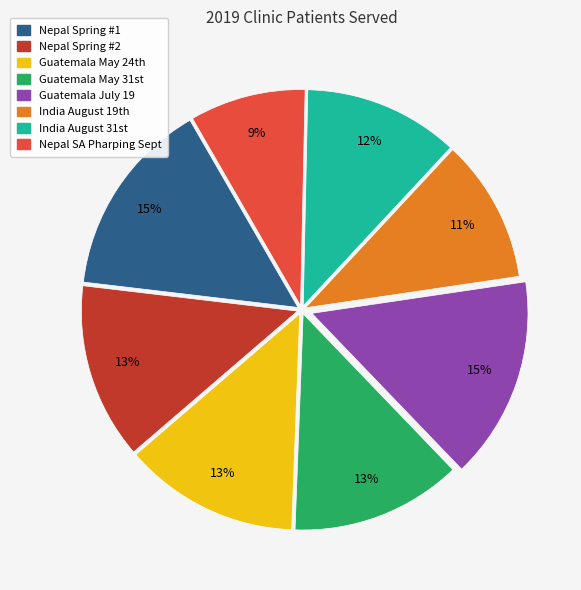

Is there a majority slice in this chart?

No